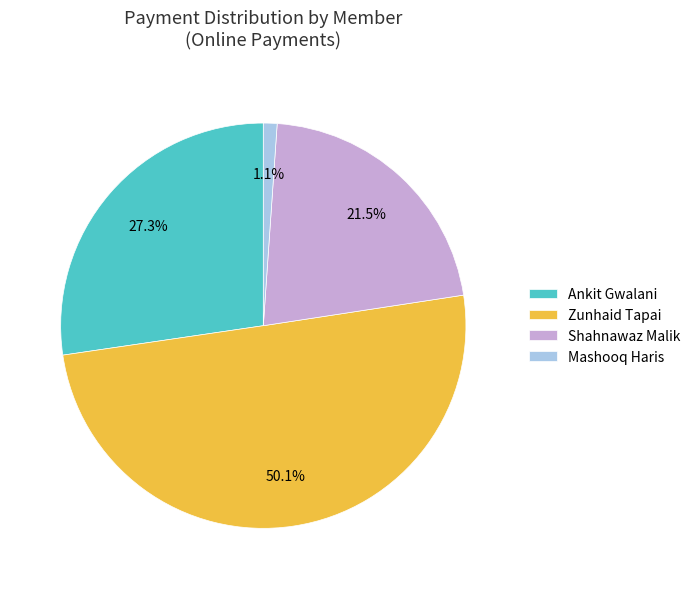

What is the majority slice?

Zunhaid Tapai